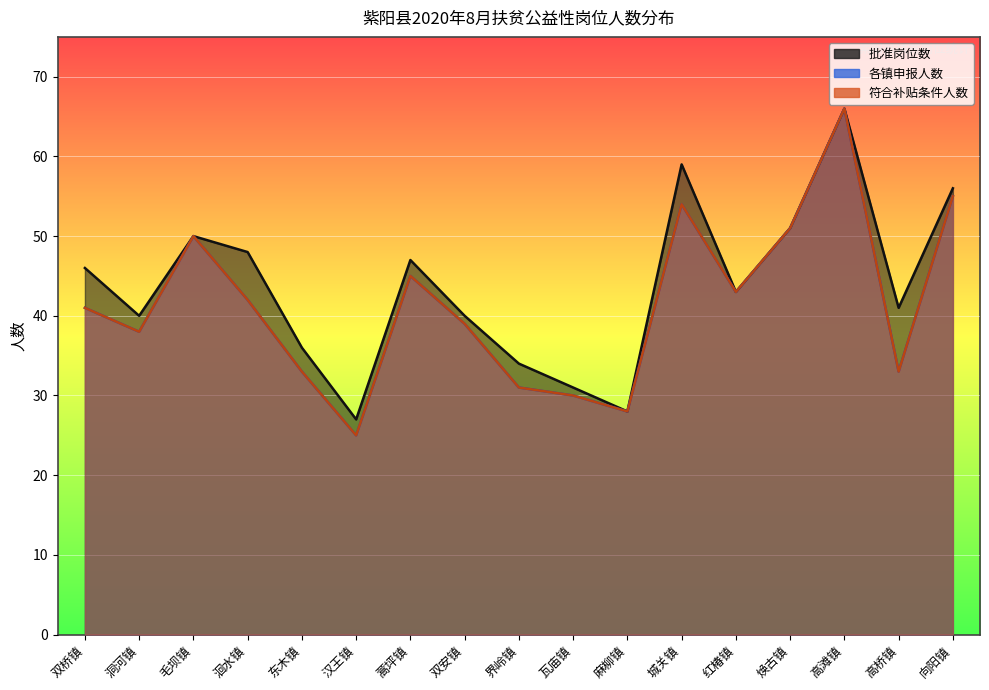

What is the average value of the 批准岗位数 series?

44